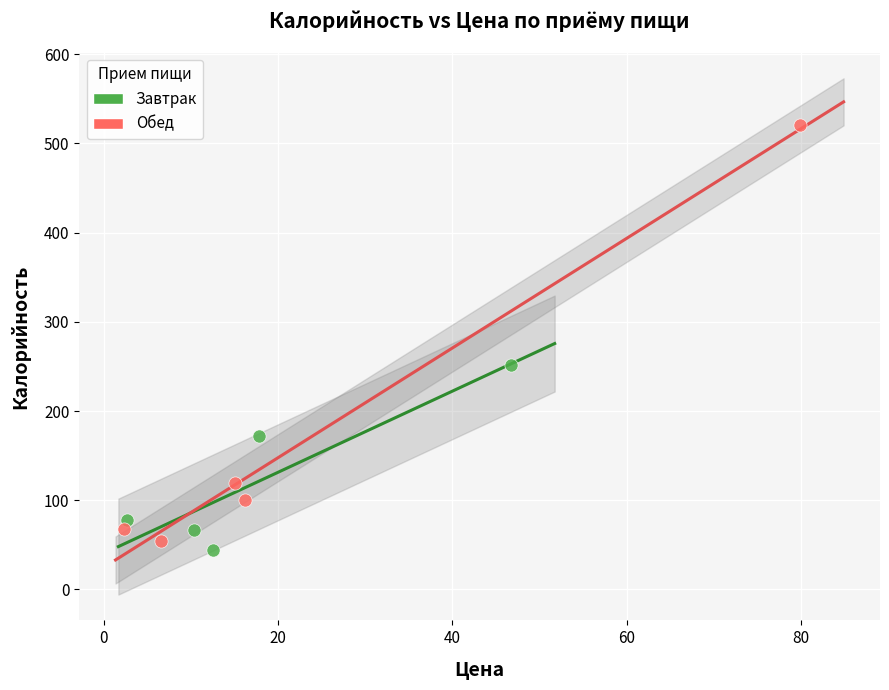

What are all the series names shown in the legend?

Завтрак, Обед